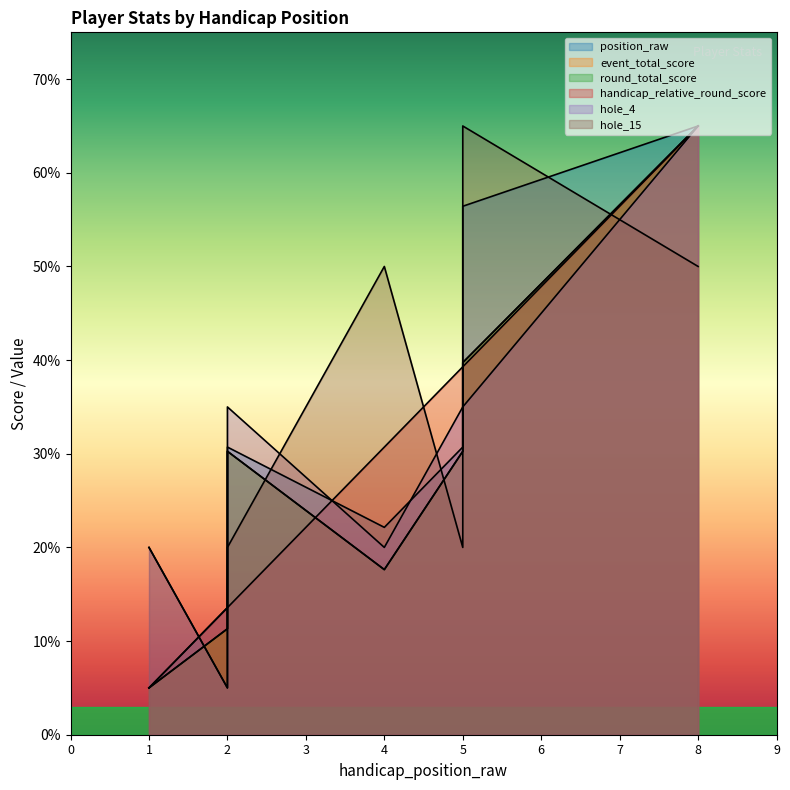

Where is the first local minimum for position_raw?

4